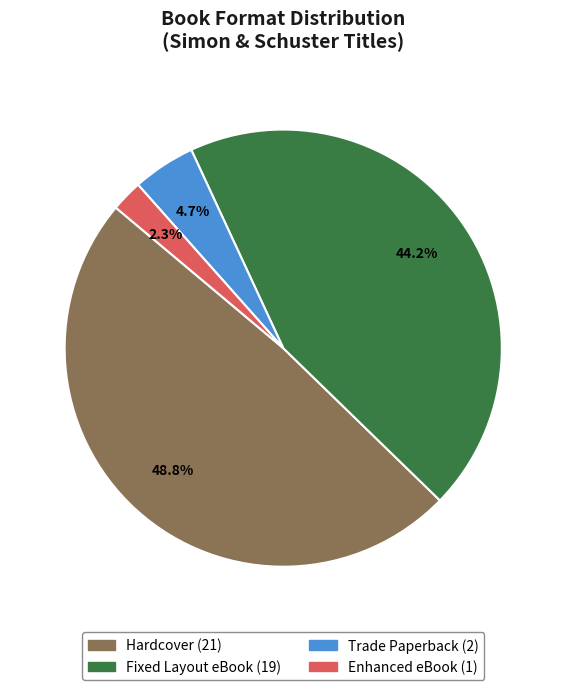

Which slice is the smallest?

Enhanced eBook